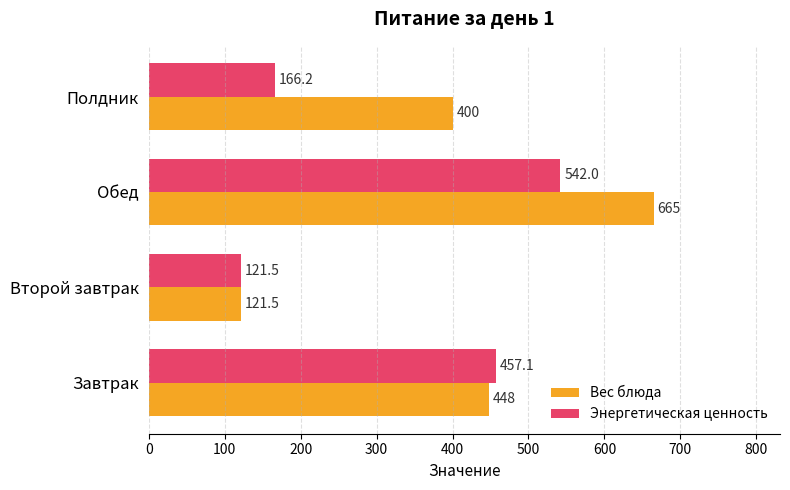

Which category has the lowest value in the Энергетическая ценность series?

Второй завтрак